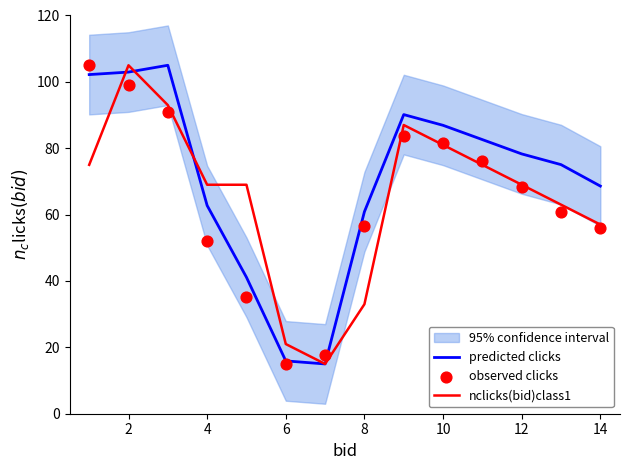

Is the value of predicted clicks at 2 greater than the value of nclicks(bid)class1 at 10?

Yes